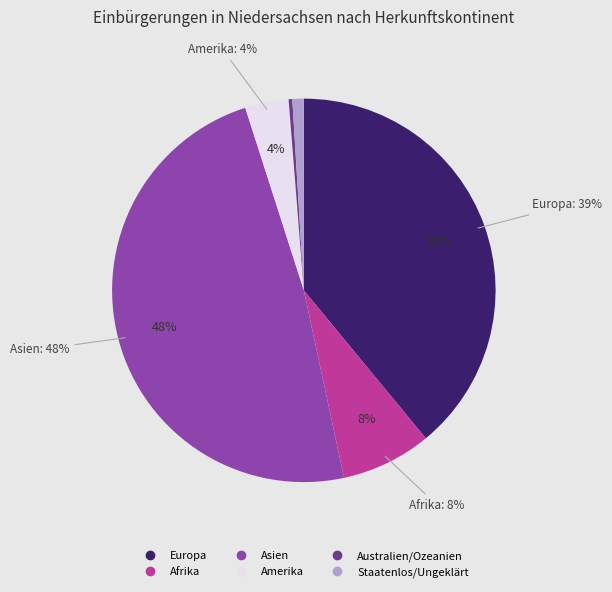

Which category has the smallest portion of the pie?

Australien/Ozeanien